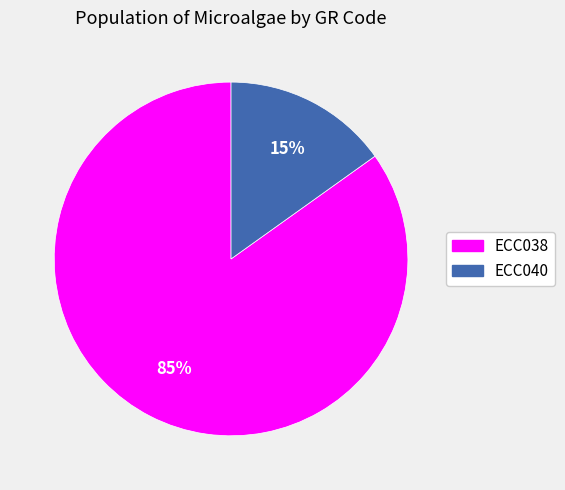

To the nearest percent, what is the combined percentage of ECC038 and ECC040?

100%